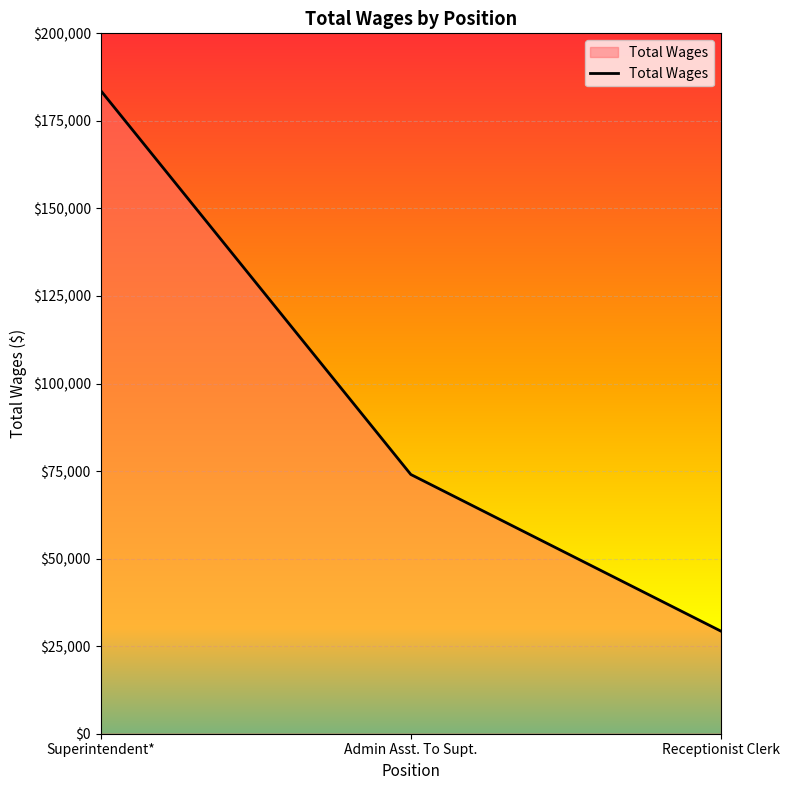

Where is the data nearest to the value 106487?

Admin Asst. To Supt.